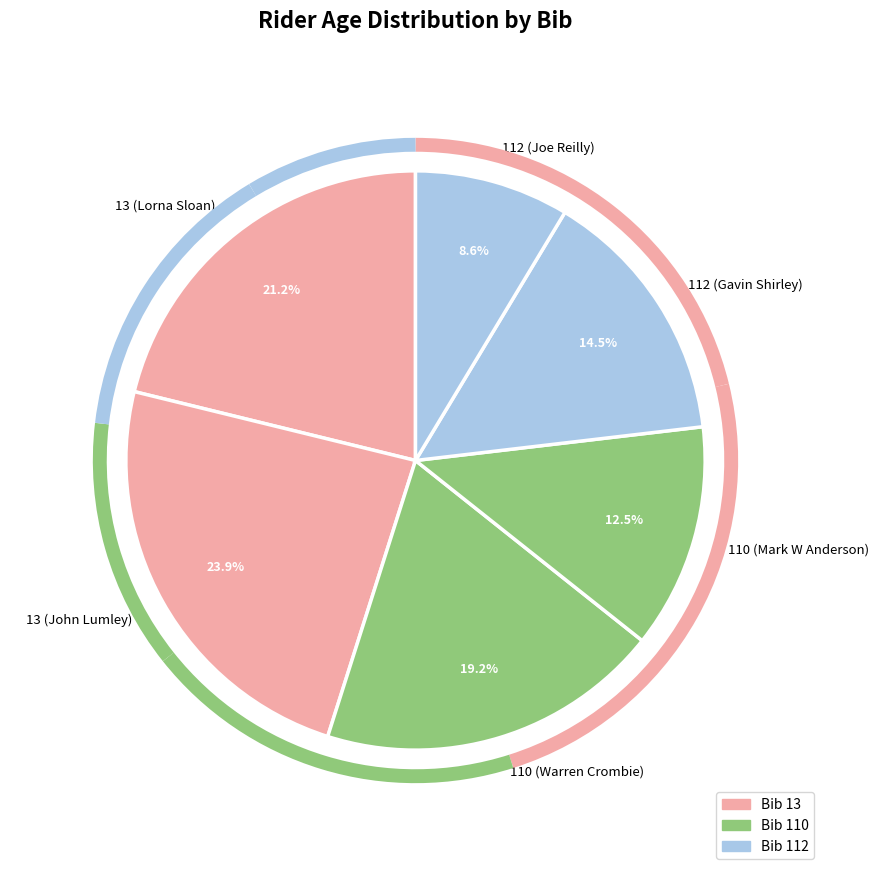

To the nearest percent, what portion does 112 (Joe Reilly) represent?

9%